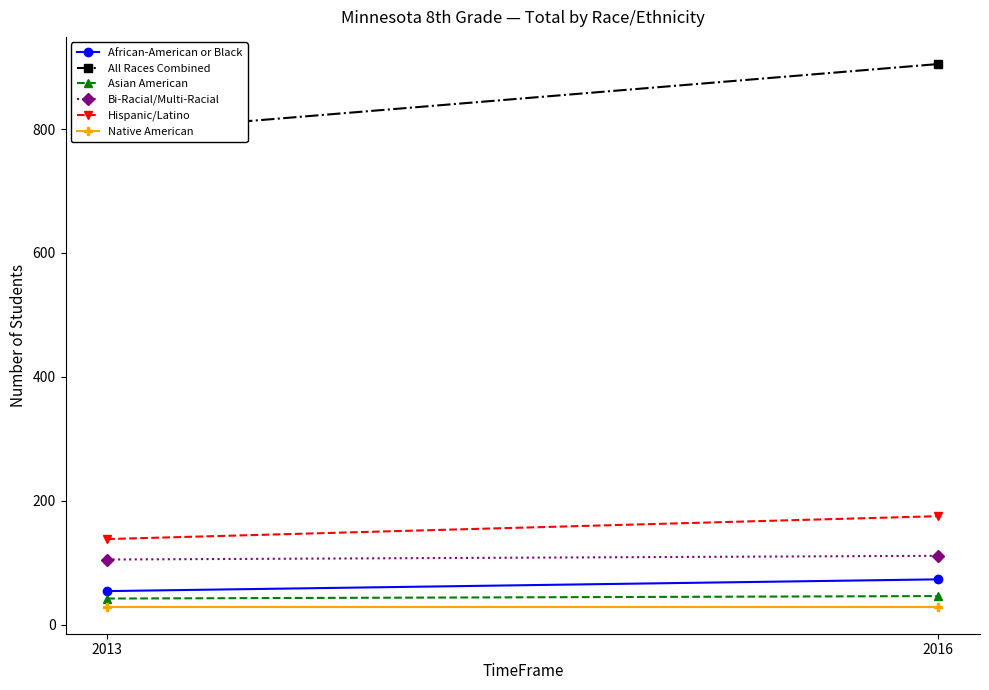

At which label is African-American or Black closest to 63?

2013